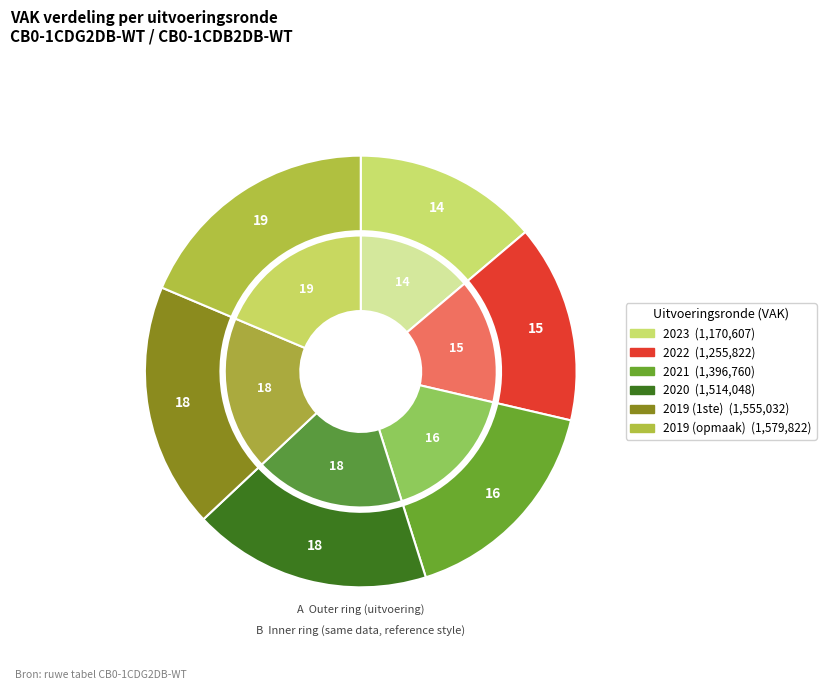

Count the number of slices in the pie.

6